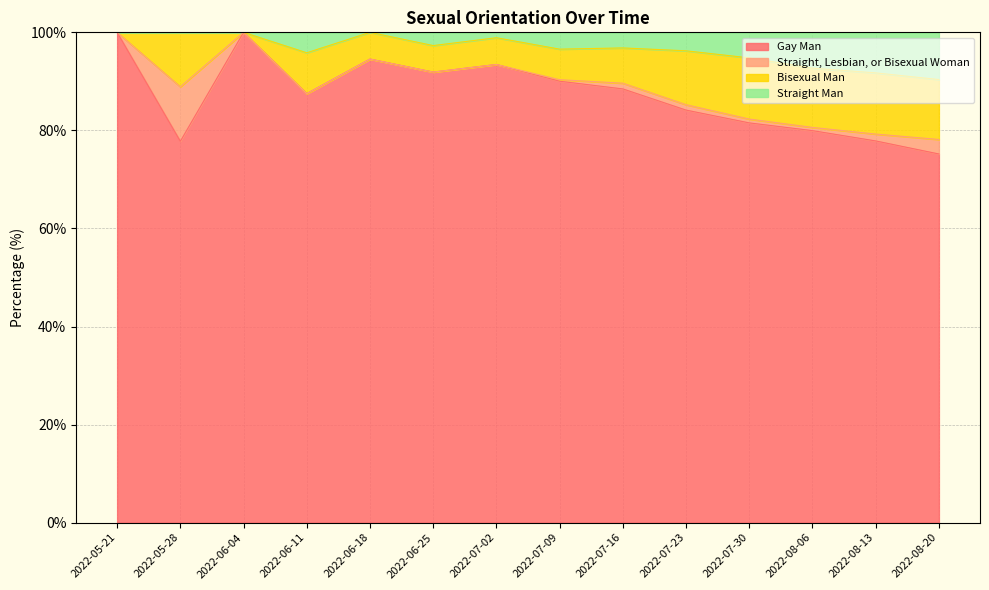

What is the difference between the maximum and minimum values in the Gay Man series?

24.8